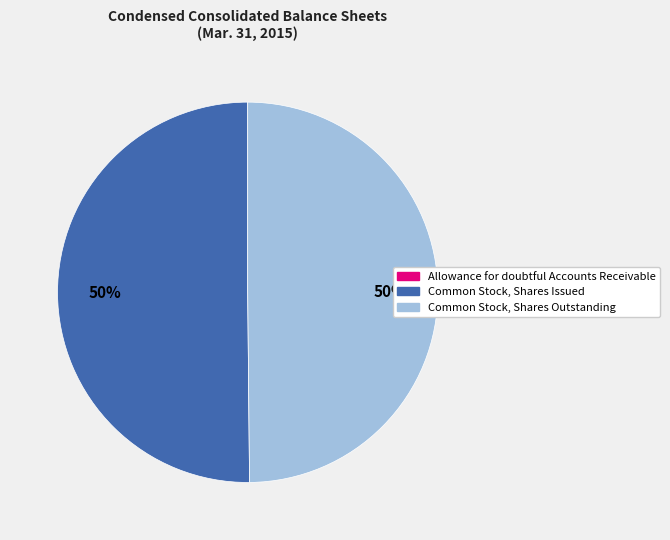

To the nearest percent, what is the difference between the largest and smallest slice percentages?

50%